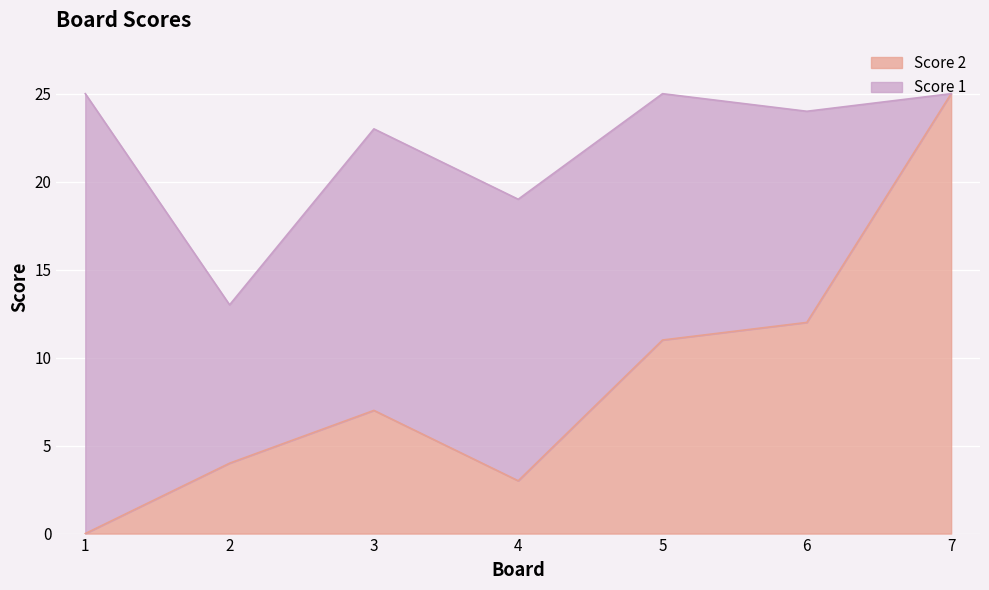

Read the Score 2 value at 5.

11